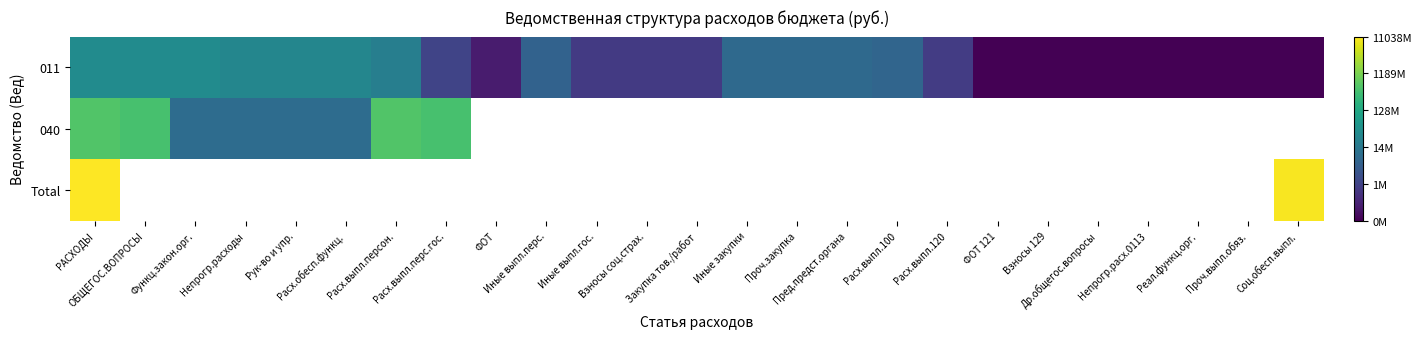

Rank the series by their maximum value, from highest to lowest.

Total, 040, 011